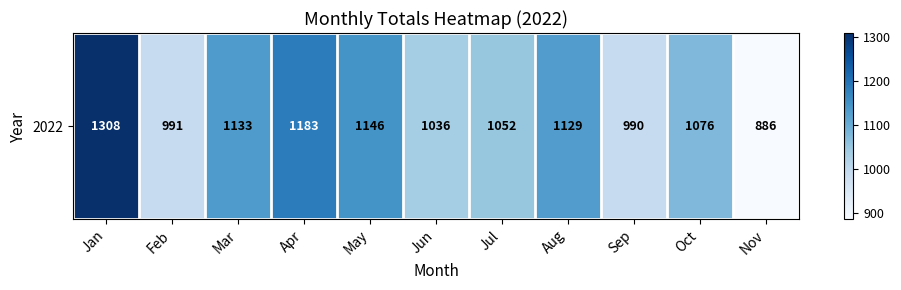

At which label does the data first exceed 1076?

Jan